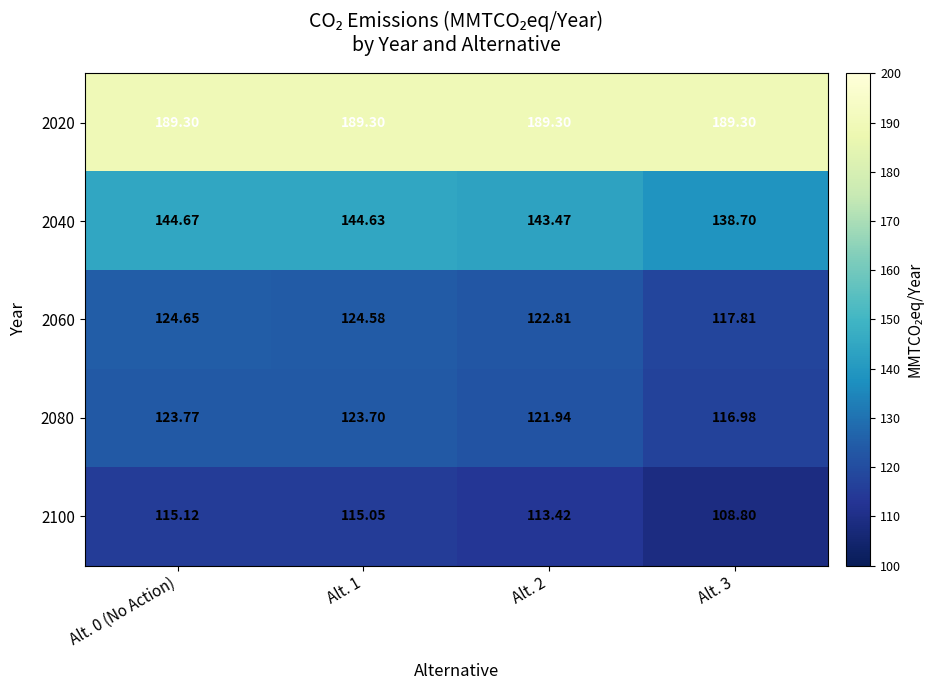

Is the value of 2040 at Alt. 3 greater than the value of 2060 at Alt. 0 (No Action)?

Yes